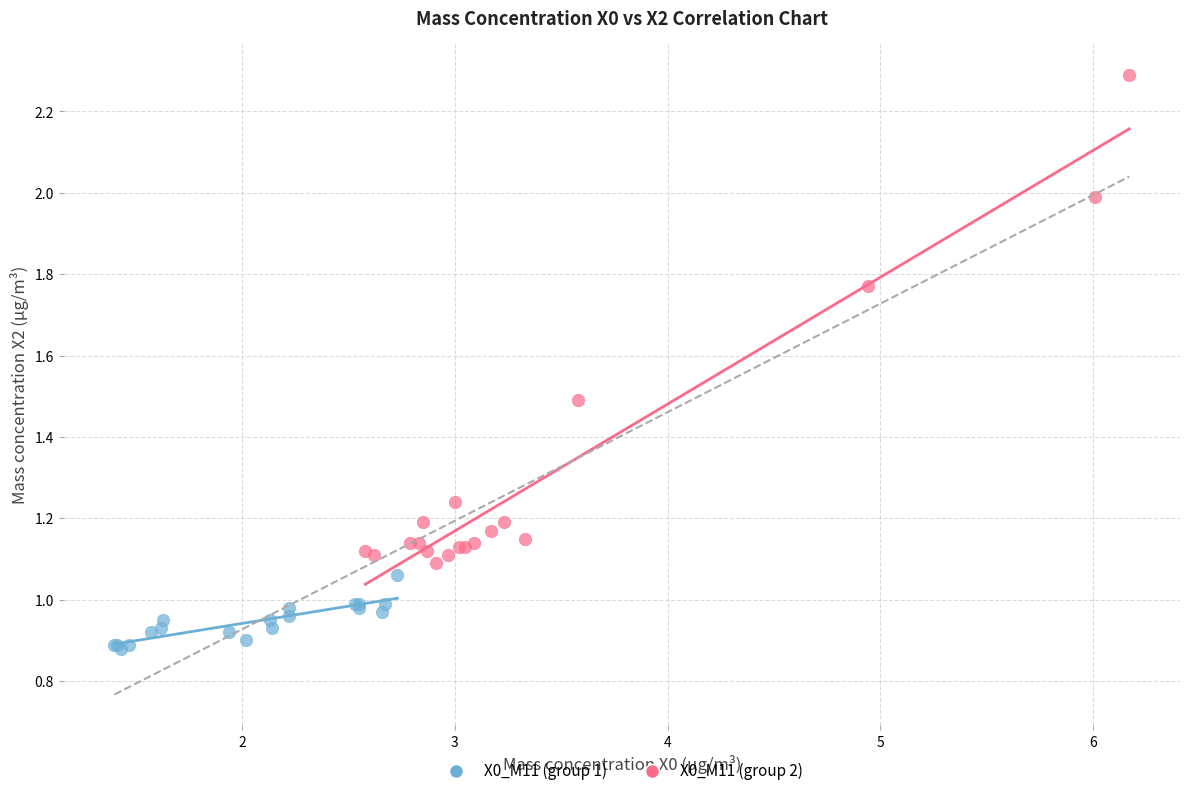

Which series contains the lowest Y value?

X0_M11 (group 1)